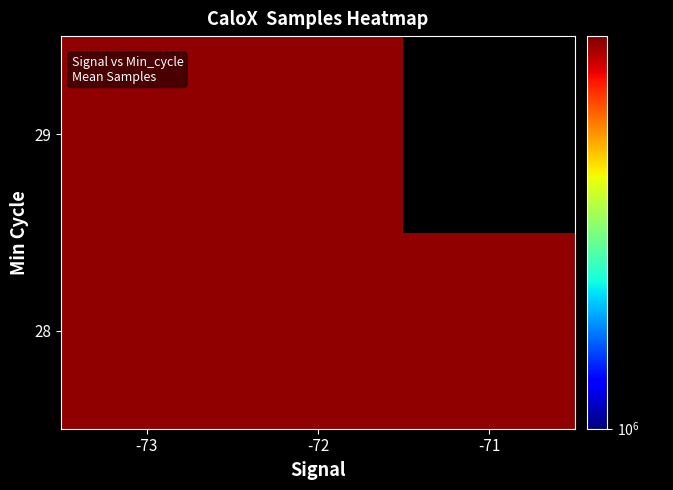

Which has a higher value, -73 or -72?

-73